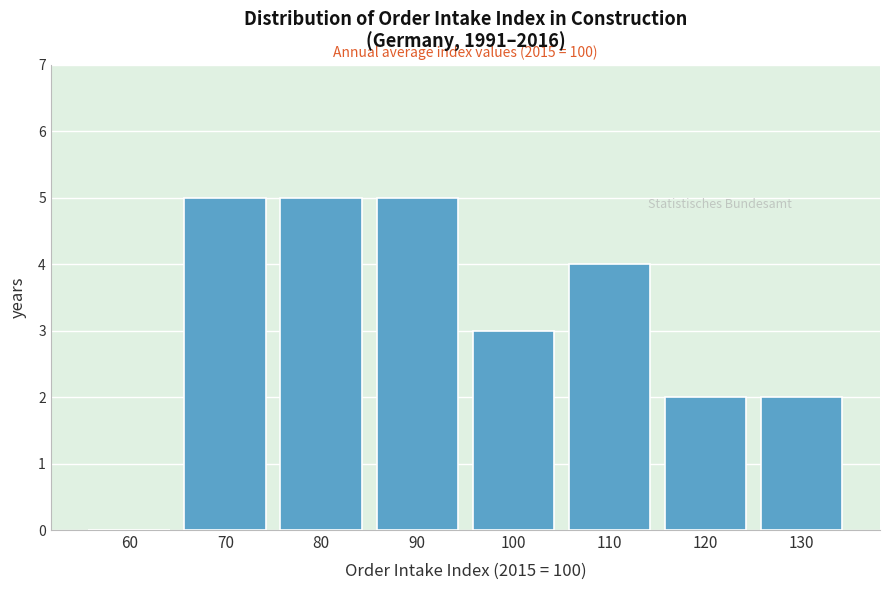

Reading left to right, transcribe all the data shown in this chart.

60=0	70=5	80=5	90=5	100=3	110=4	120=2	130=2